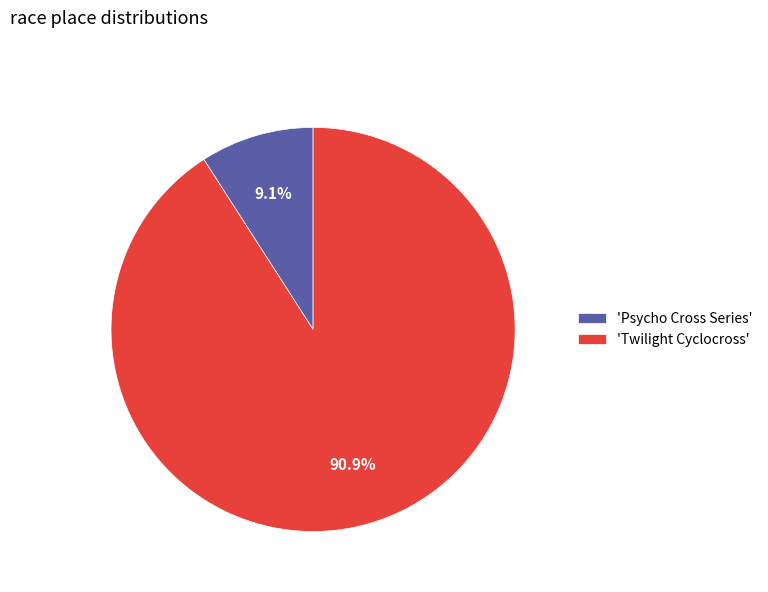

Do 'Psycho Cross Series' and 'Twilight Cyclocross' together represent more than half of the pie?

Yes